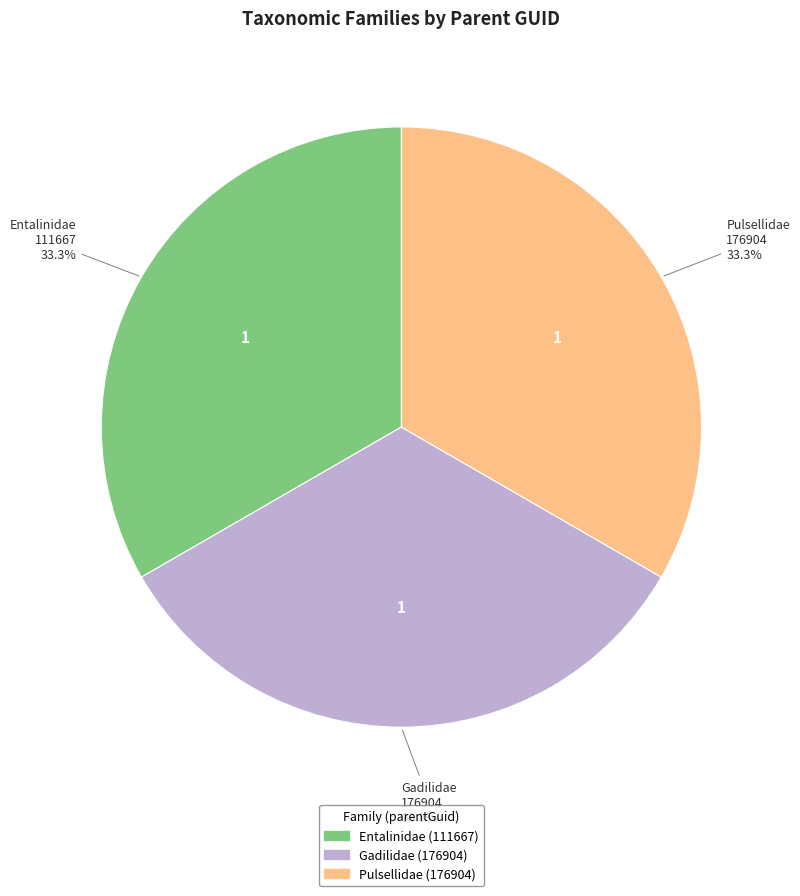

Do Entalinidae and Gadilidae together represent more than half of the pie?

Yes